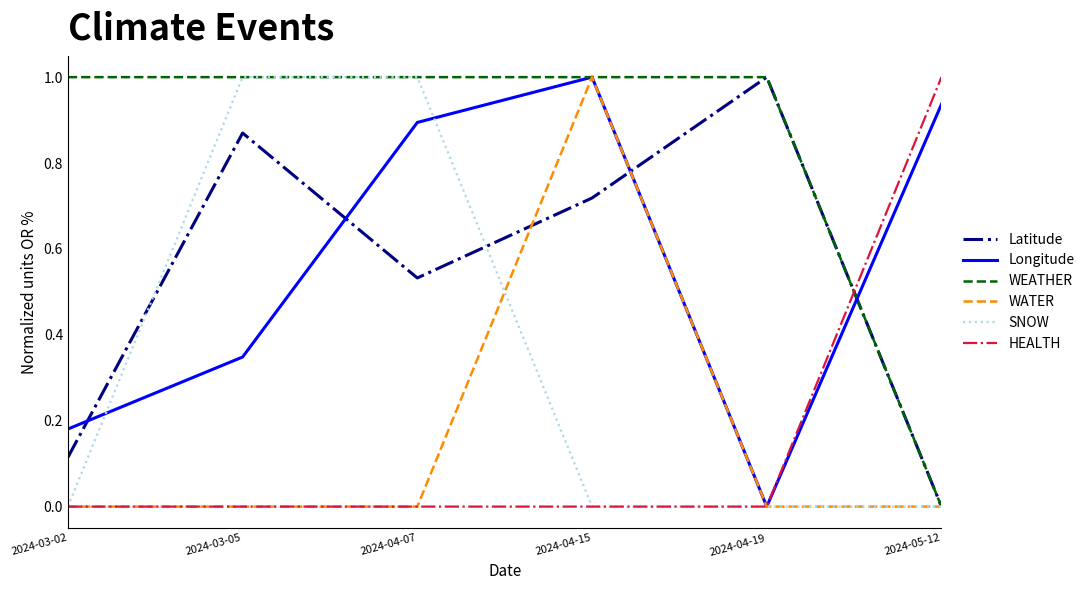

How many categories are shown in the chart?

6